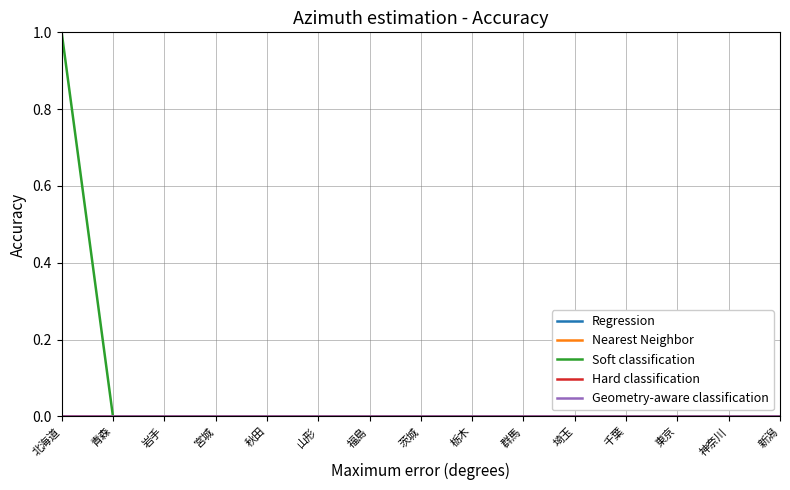

Is this an area chart (filled region under the line)?

No